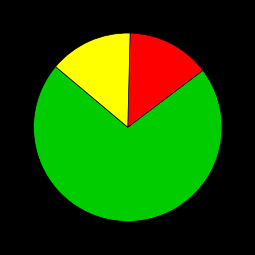

Does any single category account for the majority?

Yes